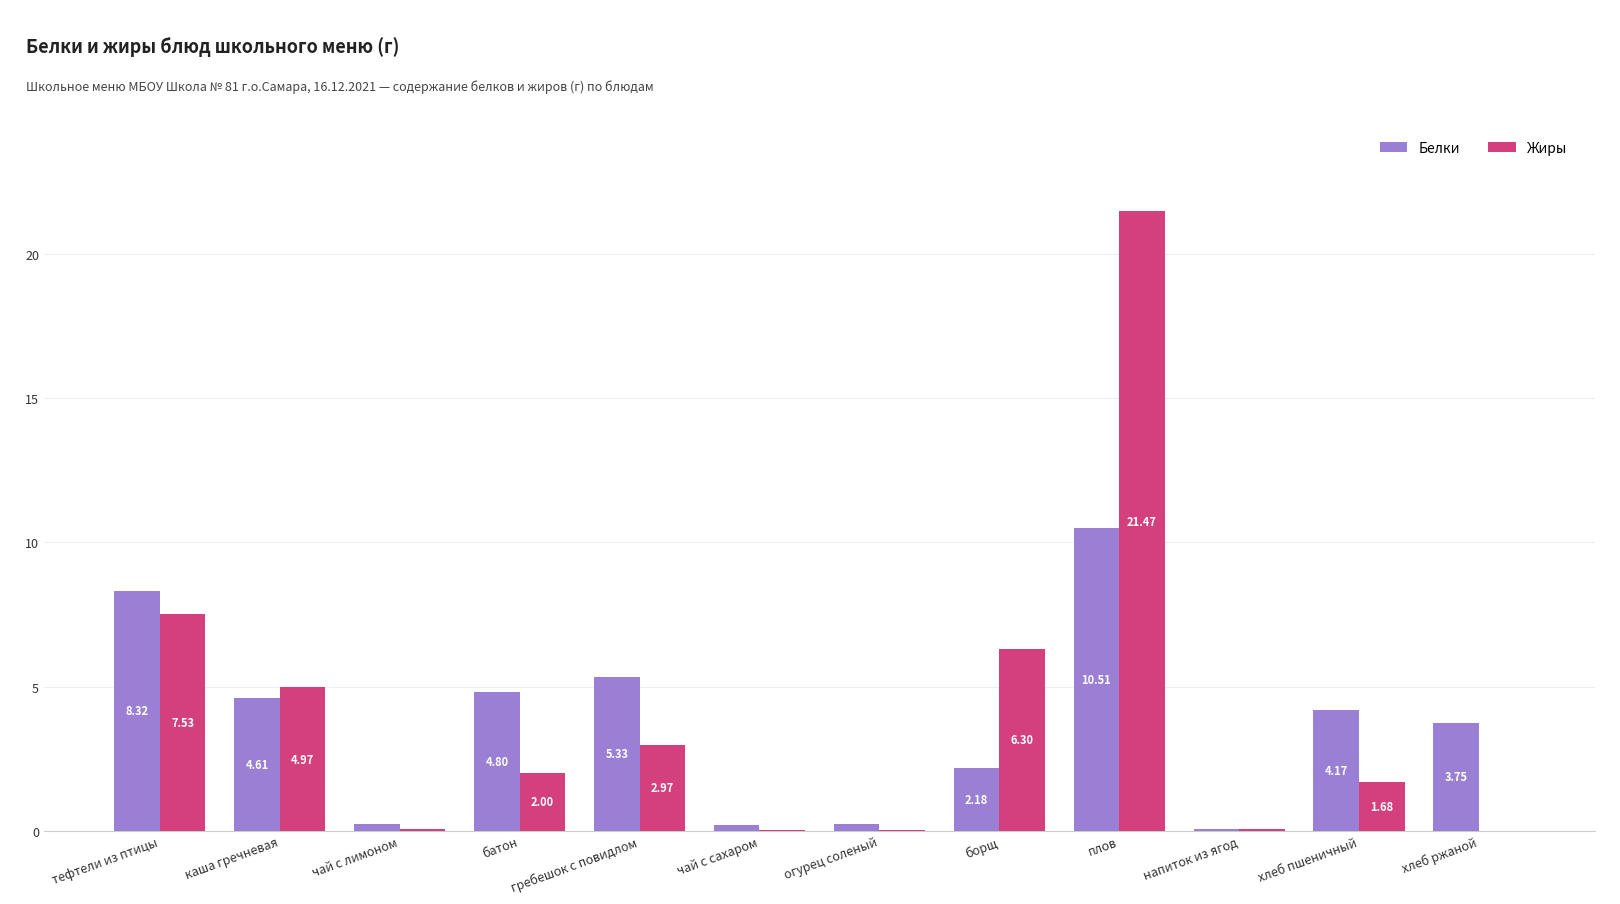

Between напиток из ягод and хлеб ржаной, which series saw the biggest shift?

Белки